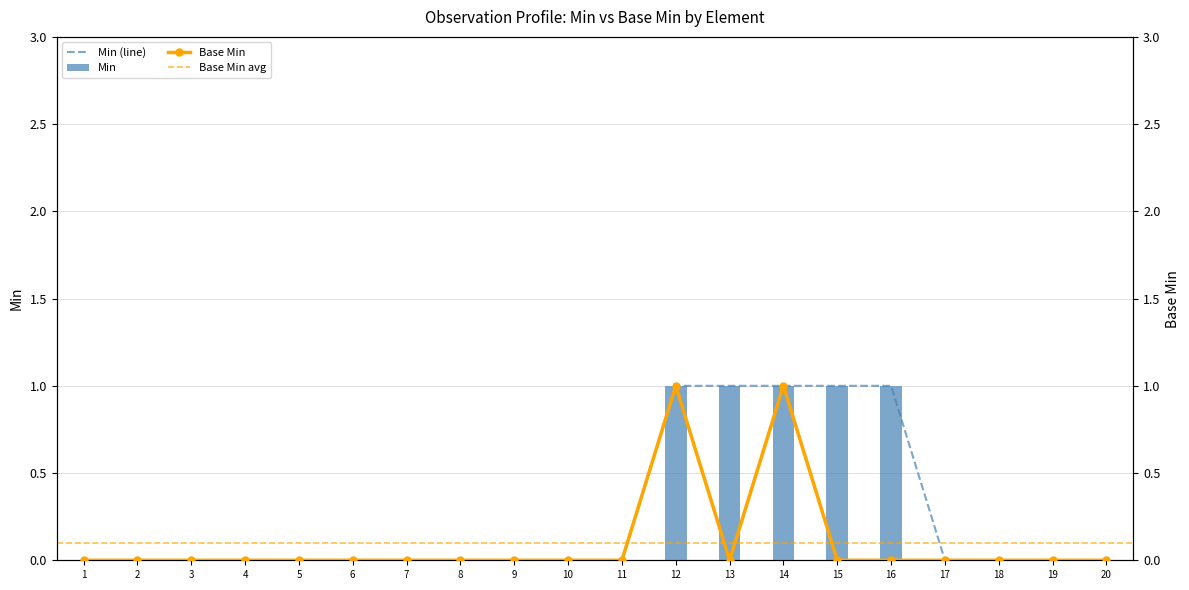

Which series has the widest spread of values?

Min